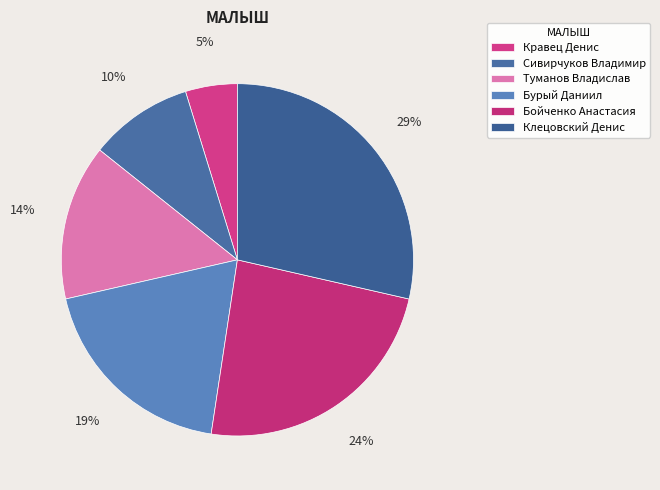

Which slice is the largest?

Клецовский Денис